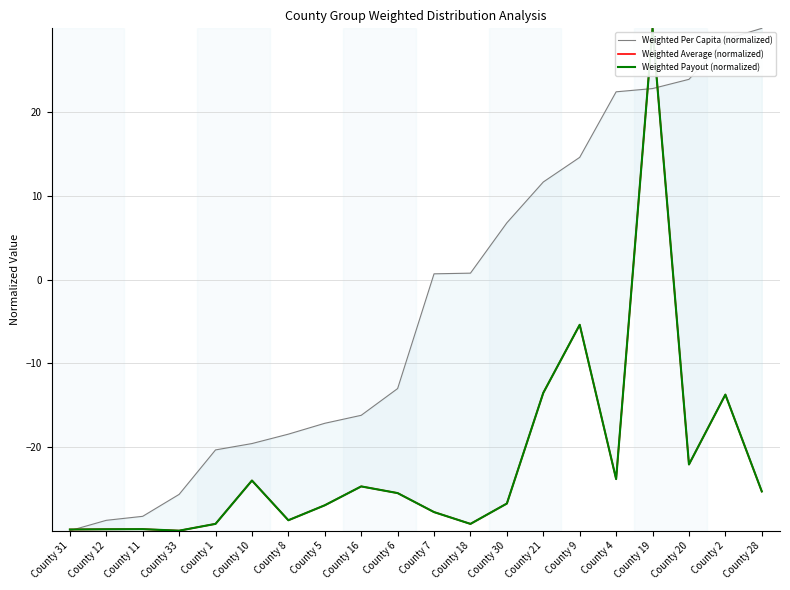

What position from the right is County 11?

18